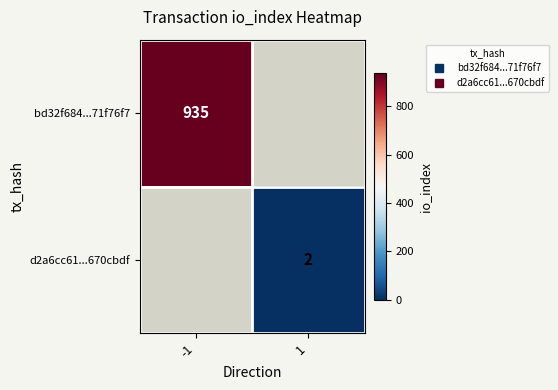

What is the maximum value shown in the chart?

935.0